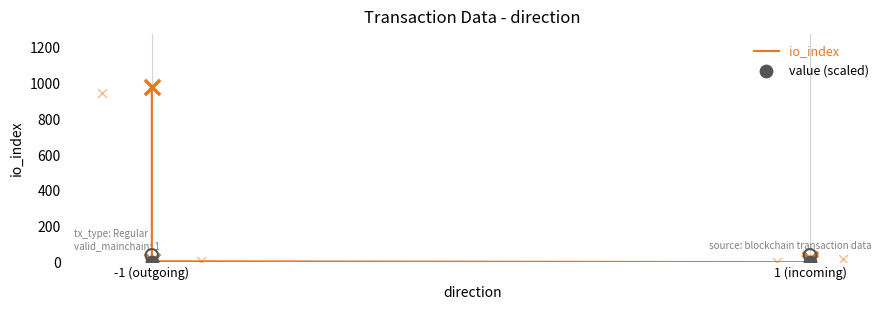

Which has a higher value, -1 (outgoing) or -1 (outgoing)?

-1 (outgoing)